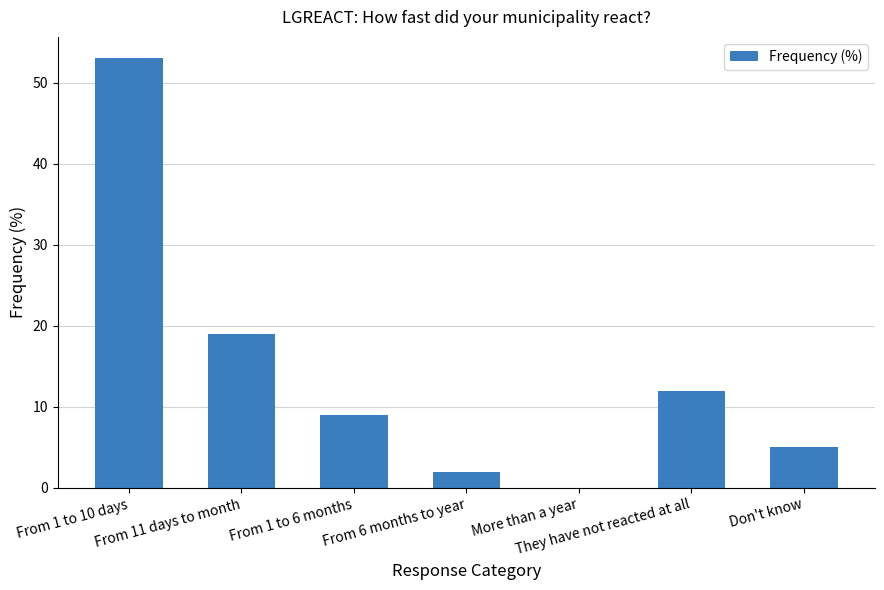

Where does the data first go above 9?

From 1 to 10 days